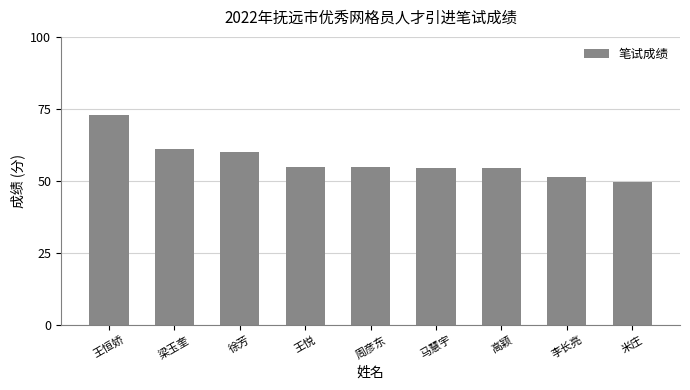

Which label corresponds to the smallest value in the chart?

米庄